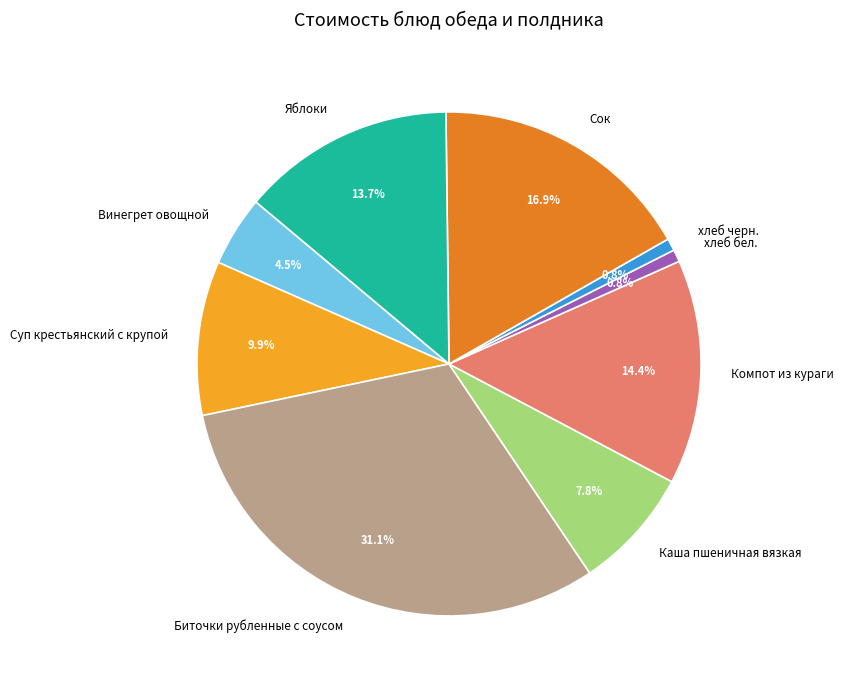

To the nearest percent, what is the difference between the Суп крестьянский с крупой and хлеб бел. slice percentages?

9%